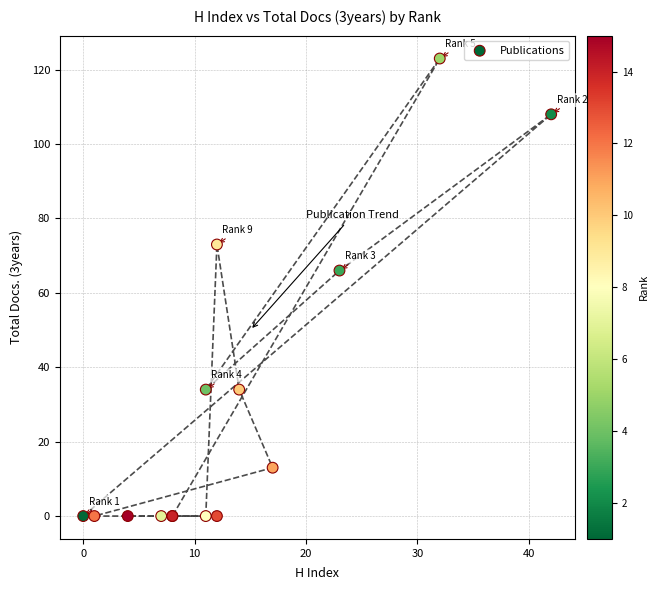

What Y value in the scatter plot is closest to 61?

66